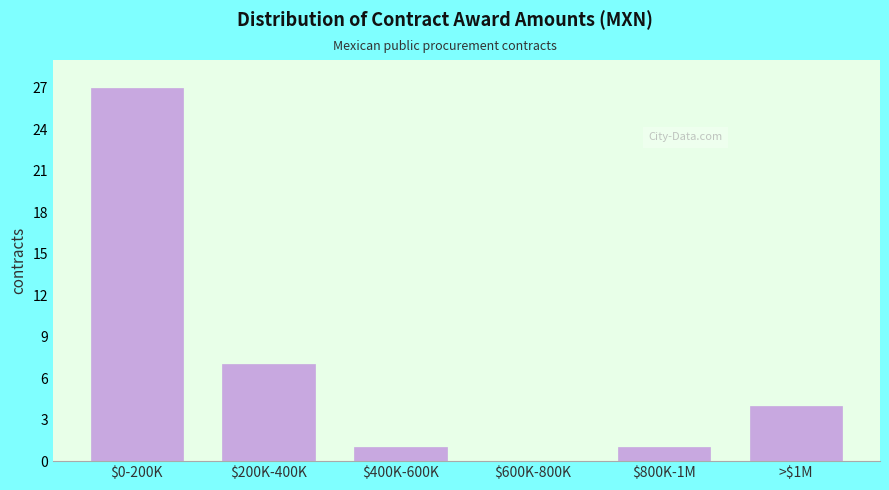

What is the greatest value displayed?

27